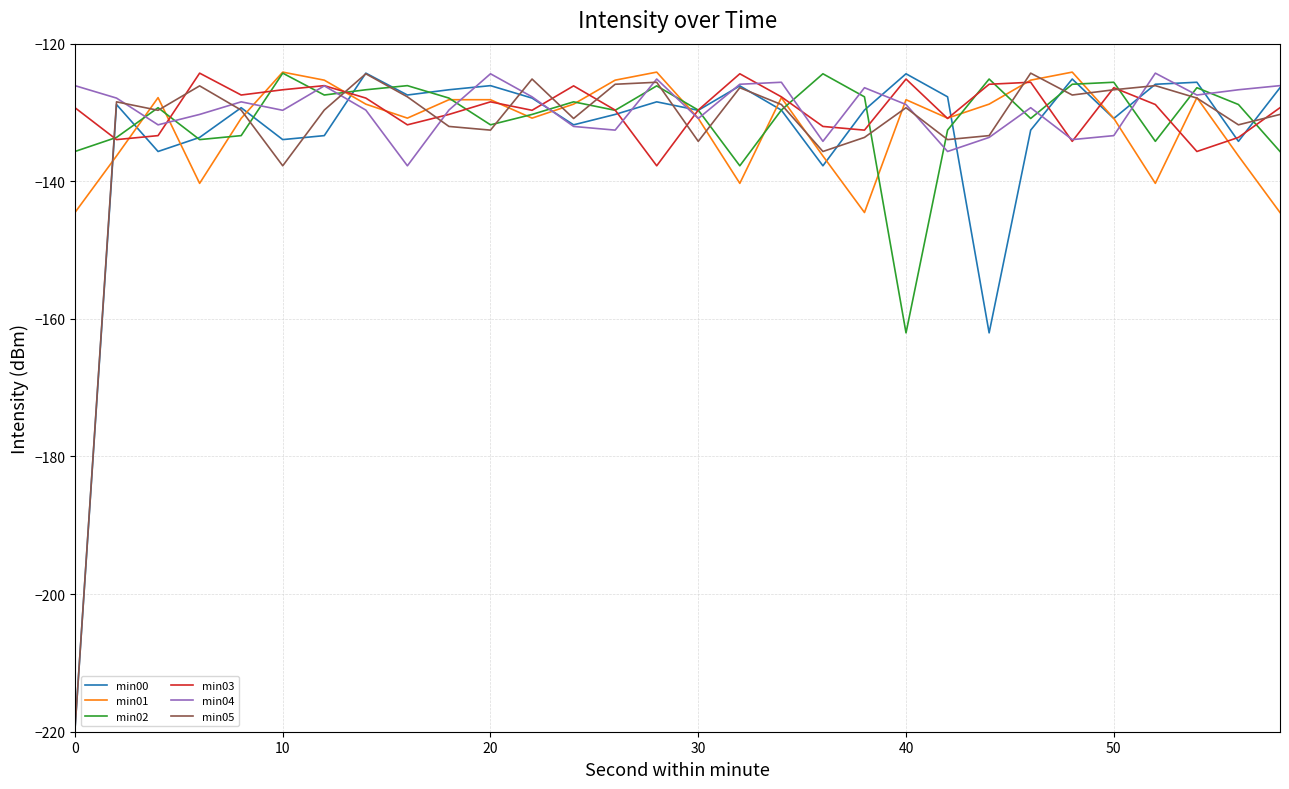

What is the maximum value for min02?

-124.3